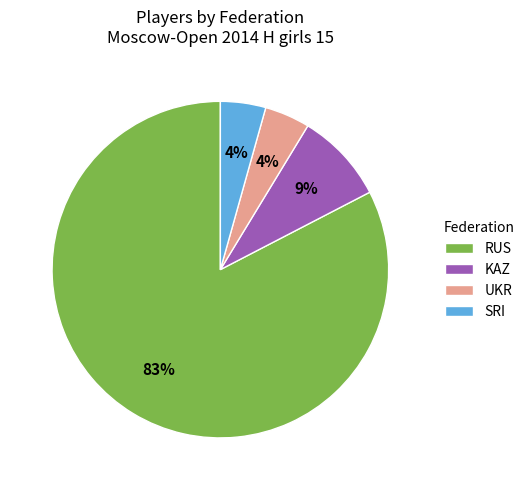

How many slices are in this pie chart?

4